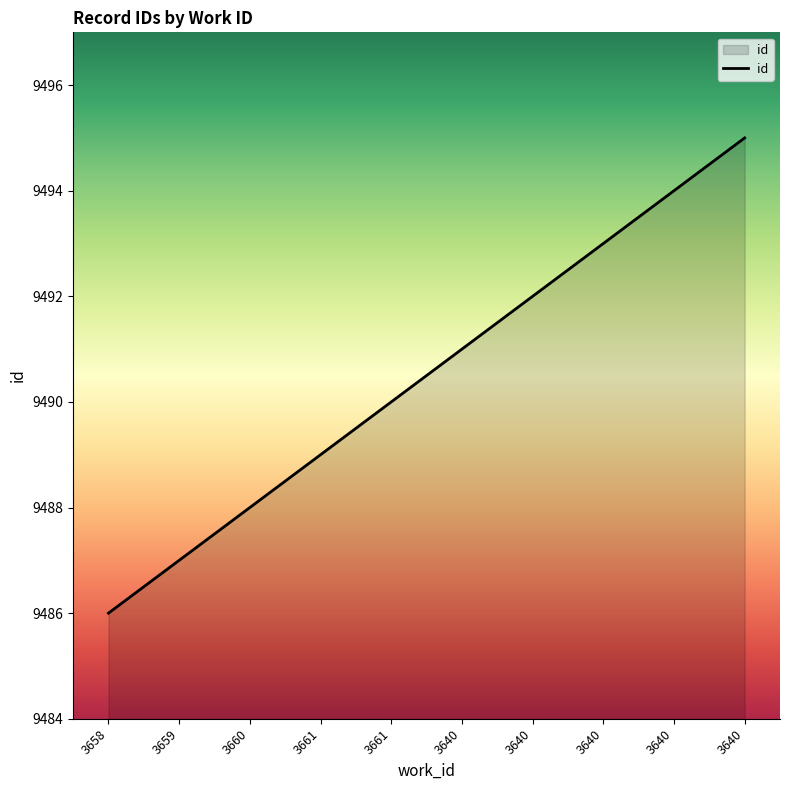

List the labels in order of value, smallest first.

3658, 3659, 3660, 3661, 3661, 3640, 3640, 3640, 3640, 3640